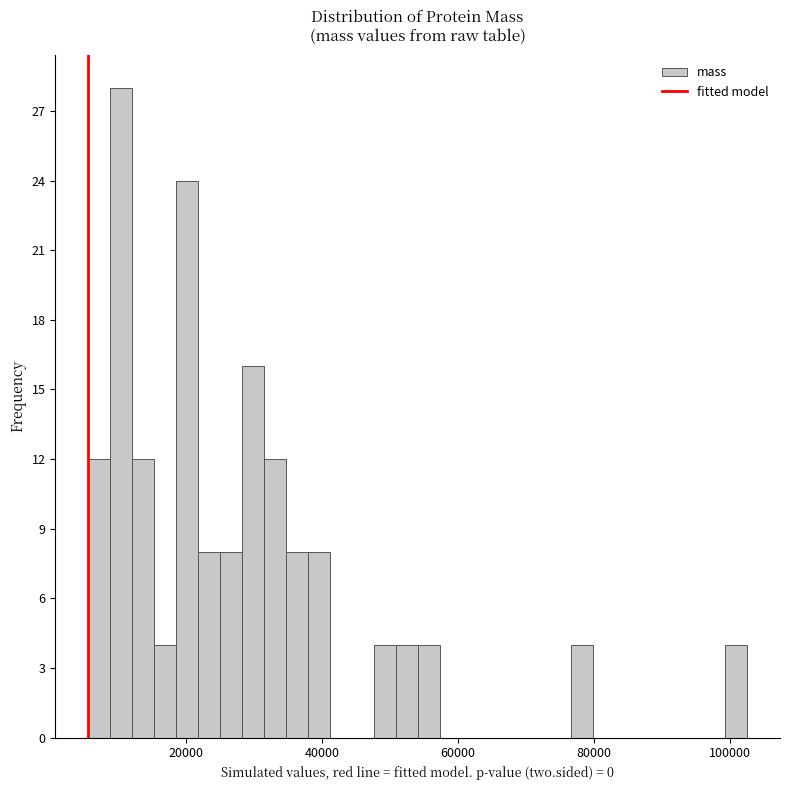

Read against the x-axis, roughly where is the centre of the tallest bar?

10000